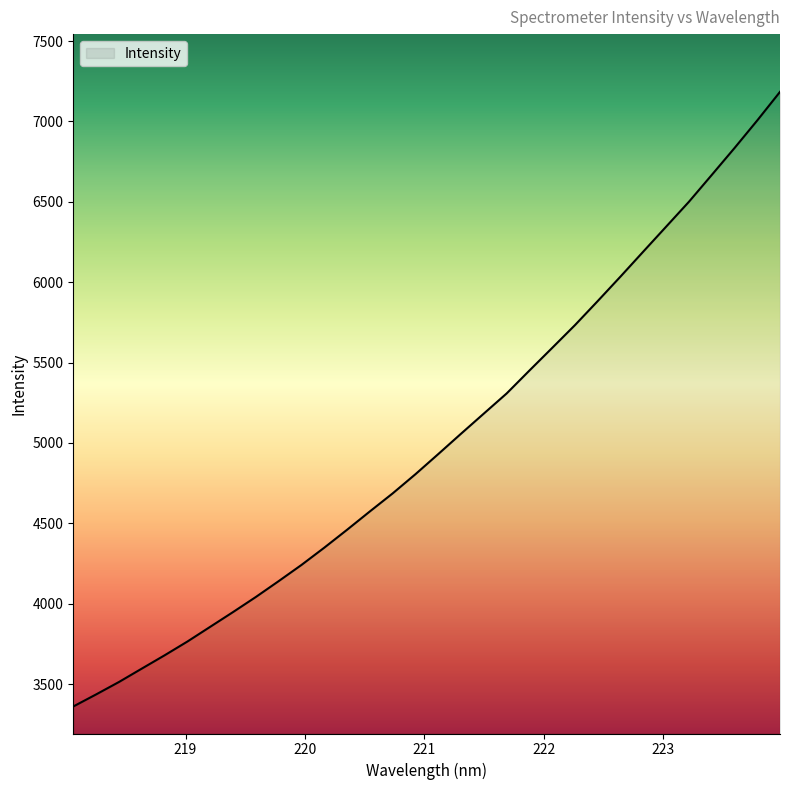

What is the minimum value shown in the chart?

3360.7